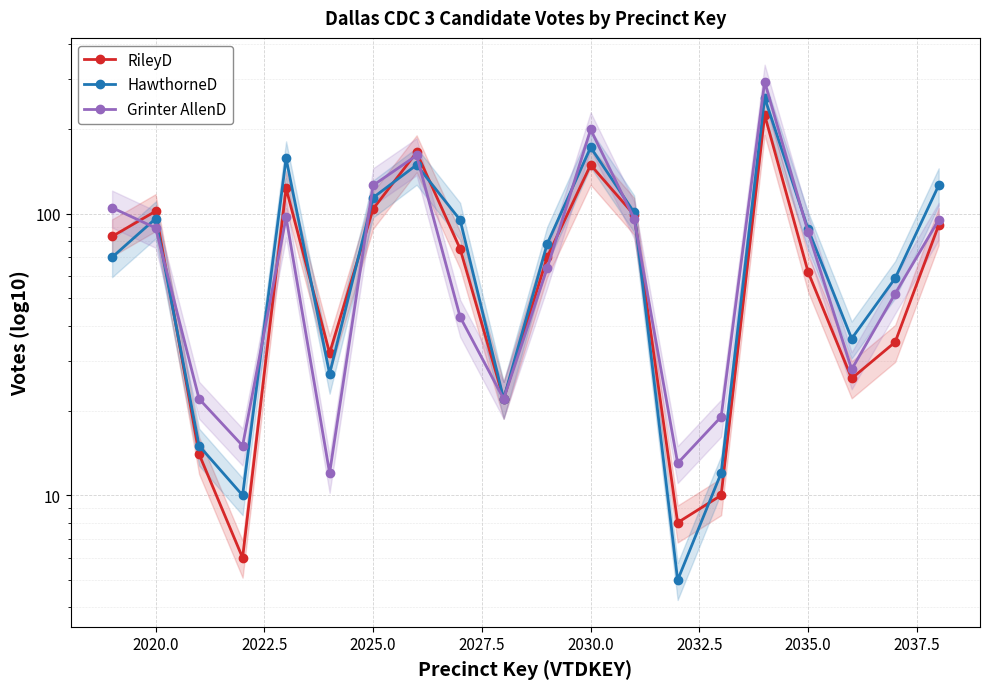

How many distinct data groups are displayed?

3